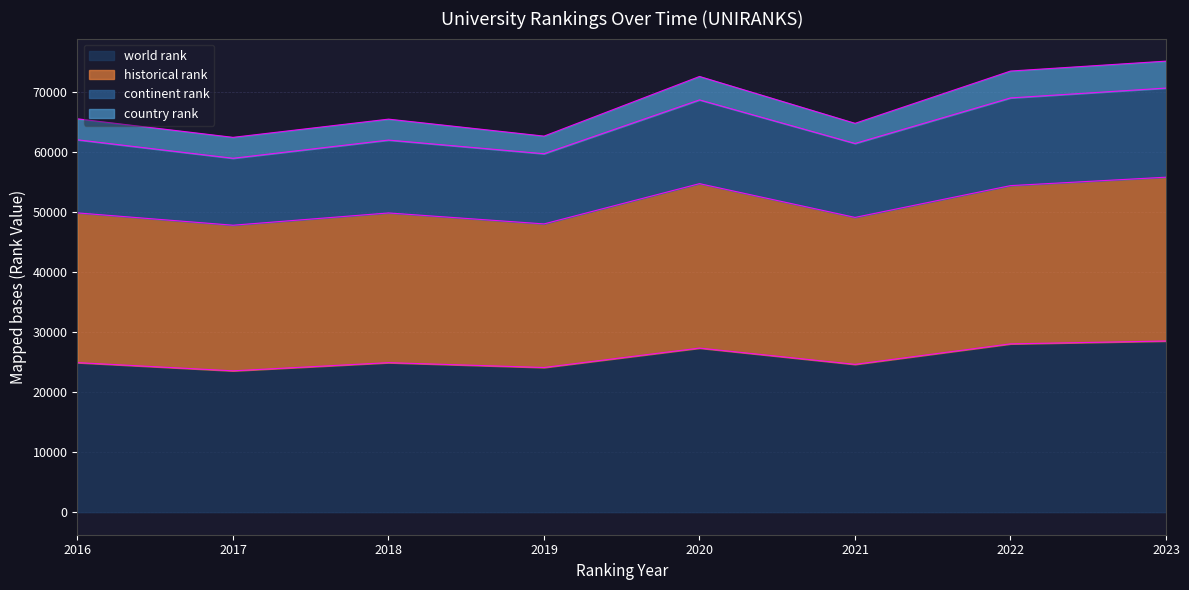

What is the sum of the world rank values at 2022 and 2018?

52905.0